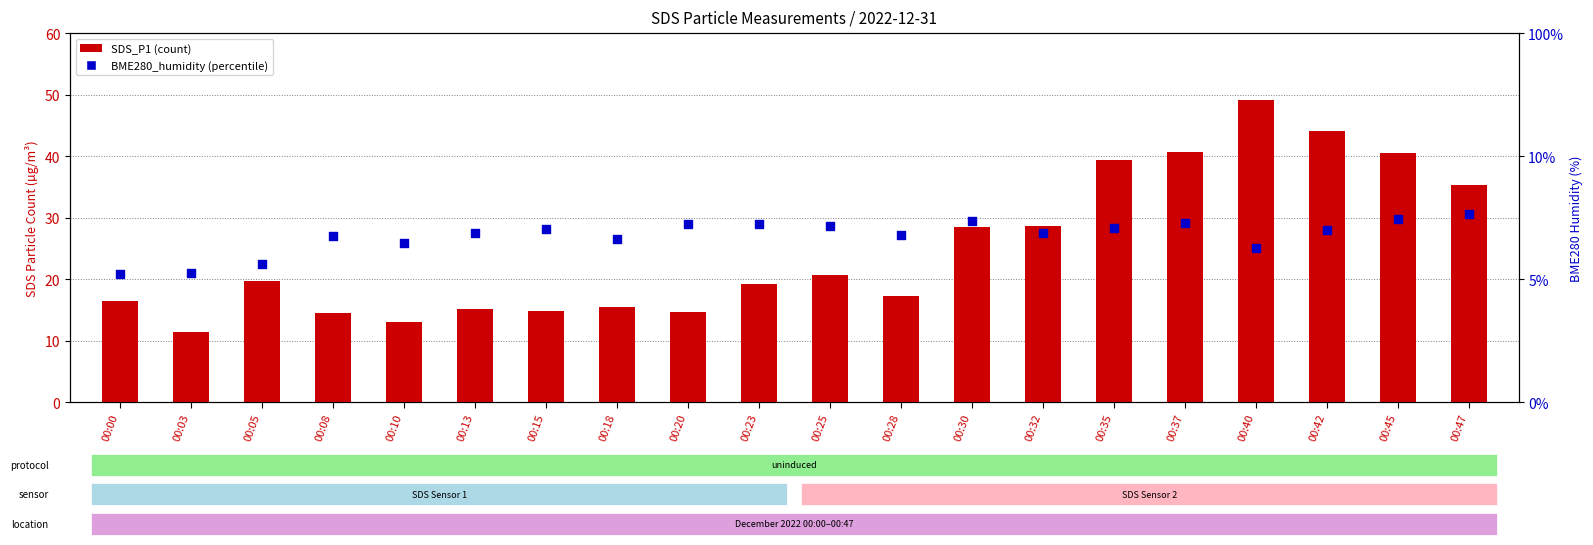

Which series has the largest Y range (max minus min)?

SDS_P1 (count)